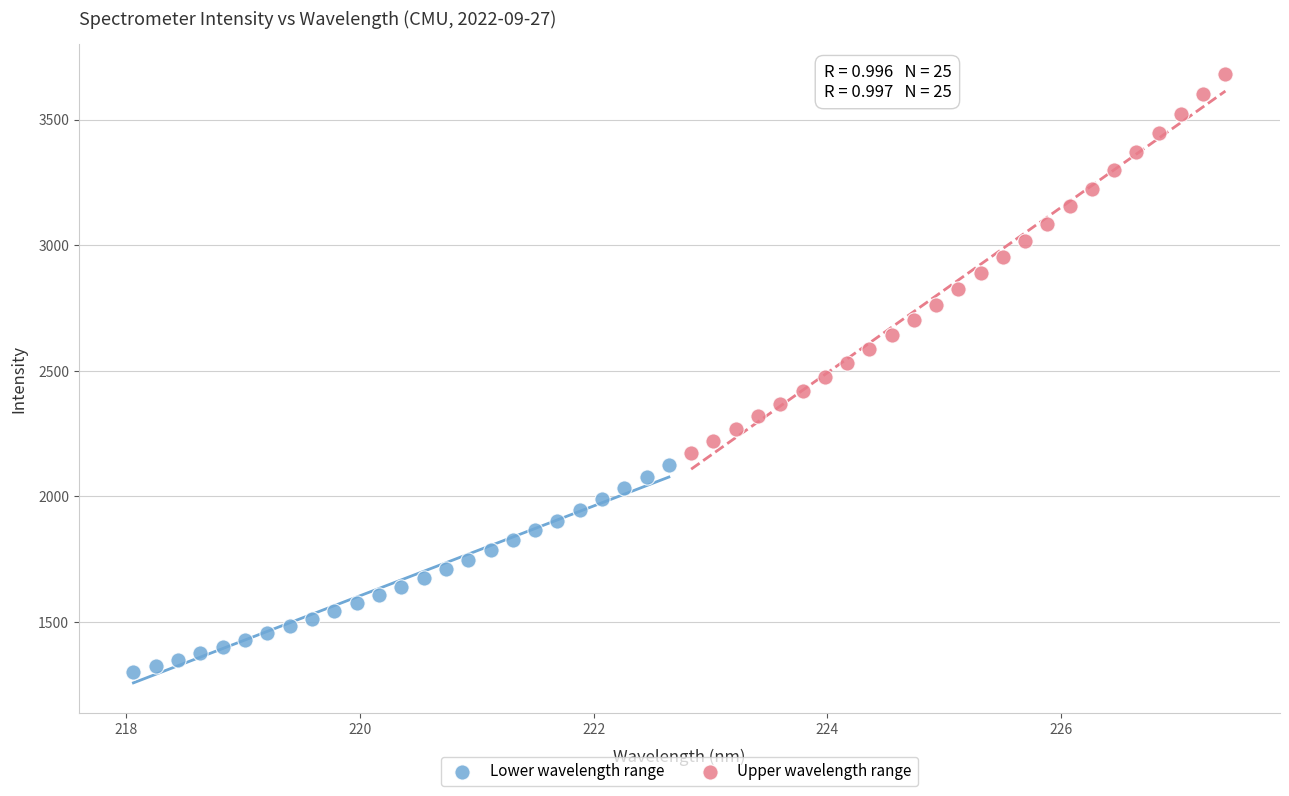

What are all the series names shown in the legend?

Lower wavelength range, Upper wavelength range